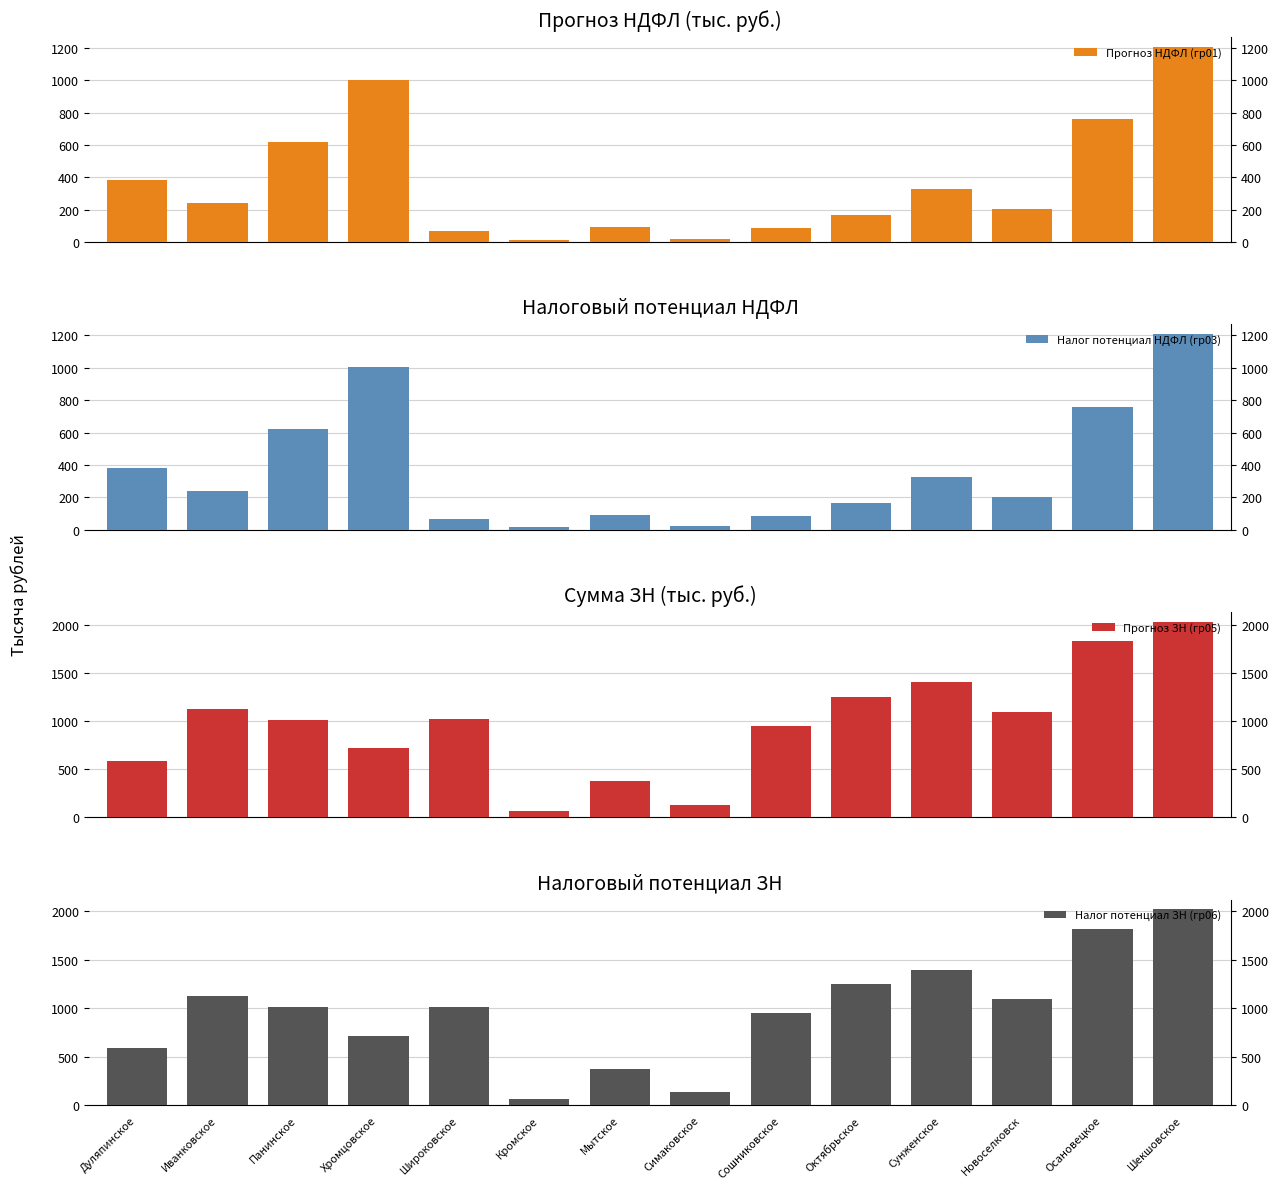

At which category is the sum across all series the highest?

Шекшовское